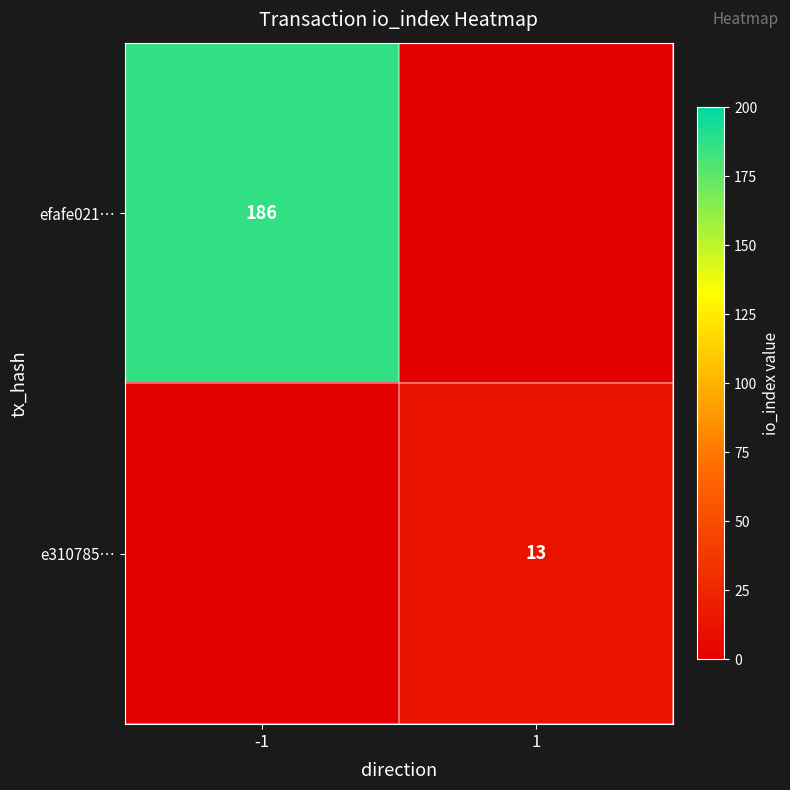

Is the value of efafe021… at -1 greater than the value of e310785… at 1?

Yes